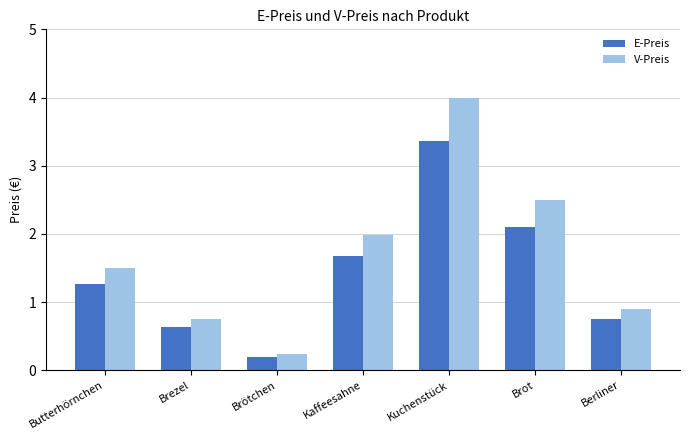

At which category is the sum across all series the highest?

Kuchenstück